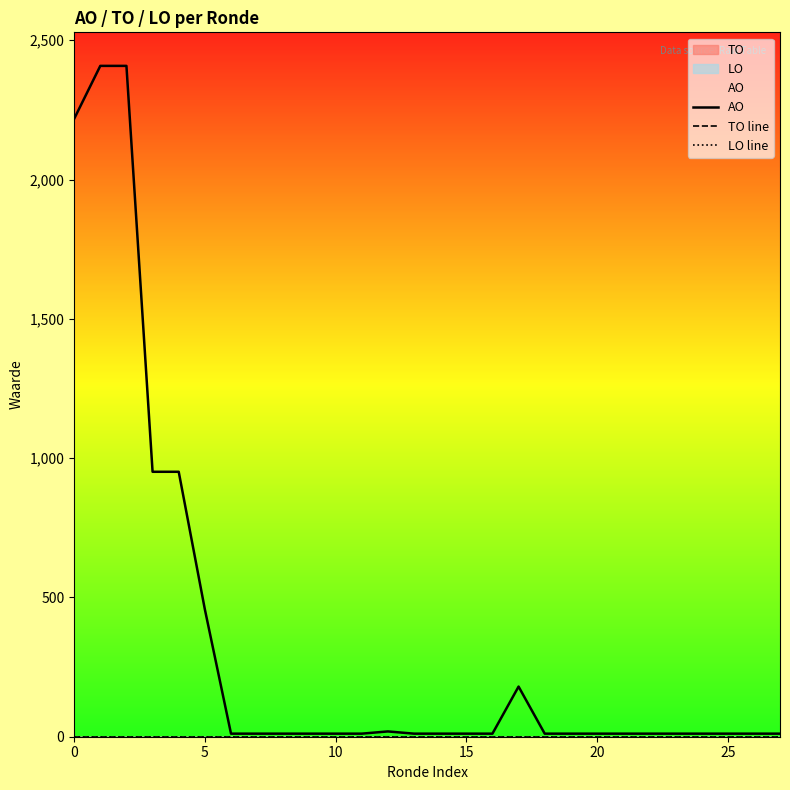

Rank the series by their maximum value, from lowest to highest.

TO line, LO line, AO